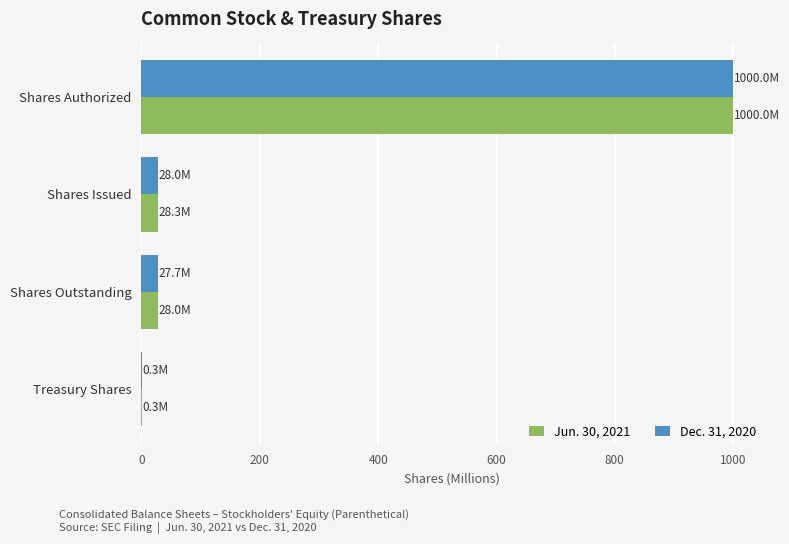

What is the sum of all Jun. 30, 2021 values?

1056.6